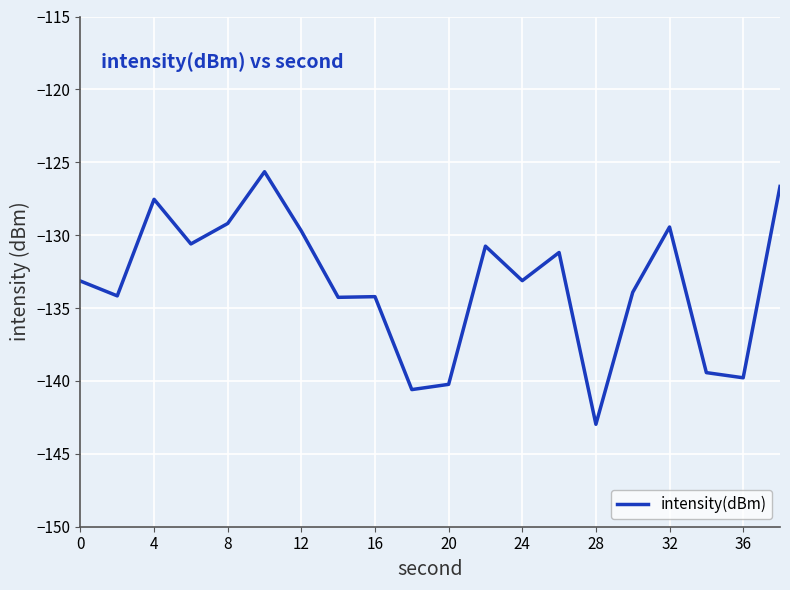

What is the minimum value shown in the chart?

-143.0